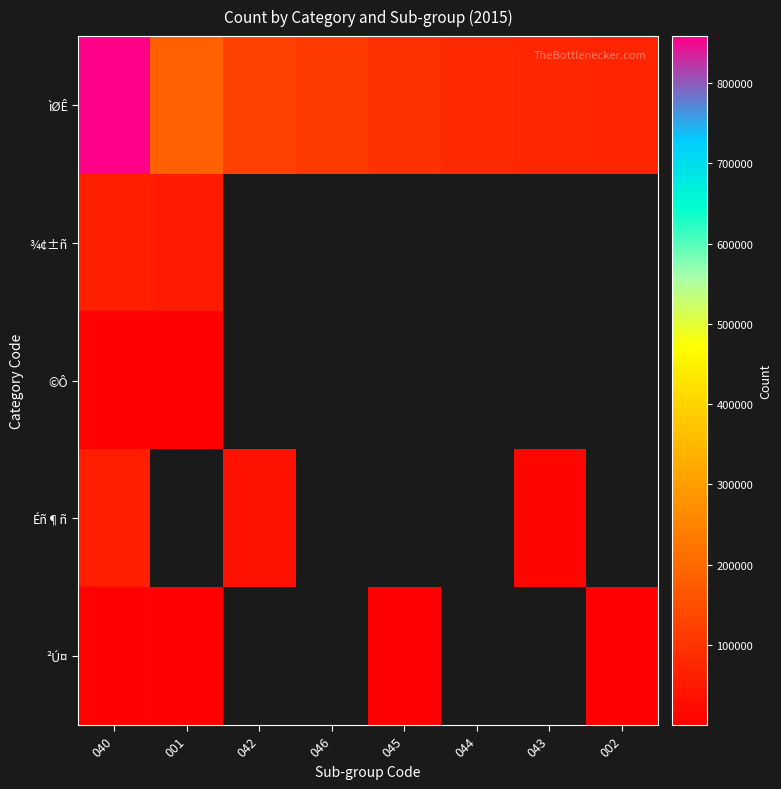

How many distinct data groups are displayed?

5